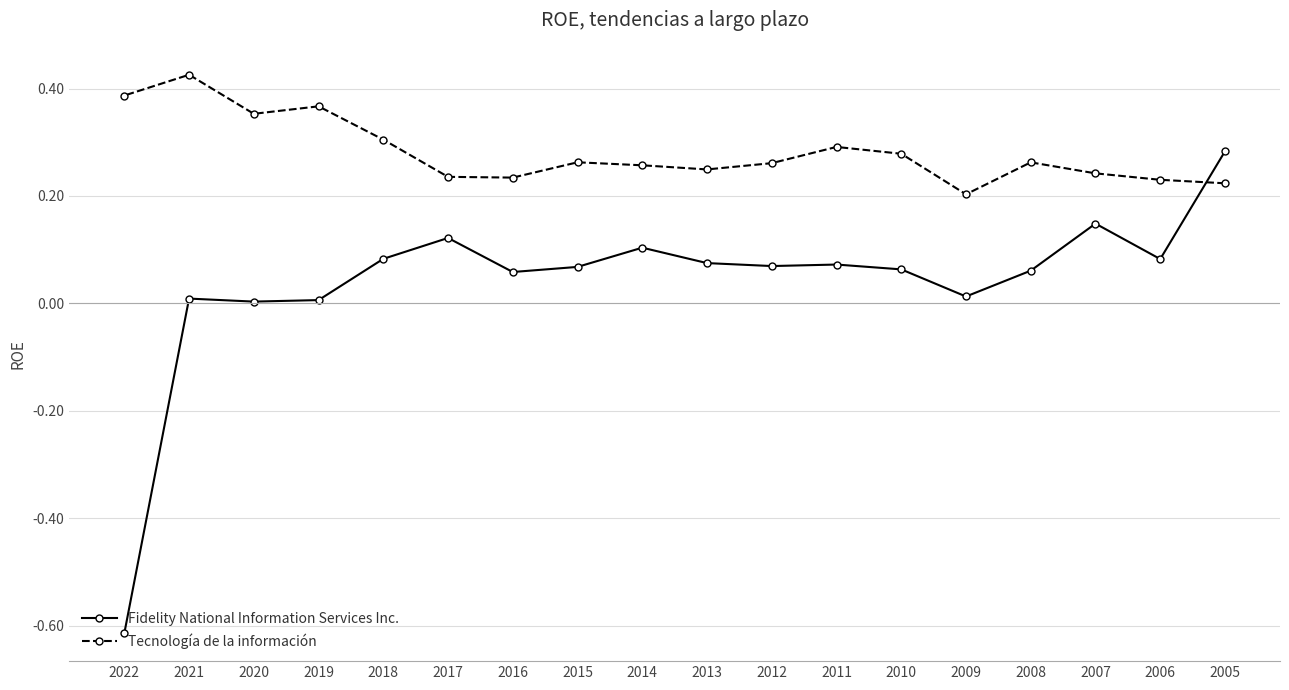

What is the value of the Fidelity National Information Services Inc. point at the 8th from the left?

0.1